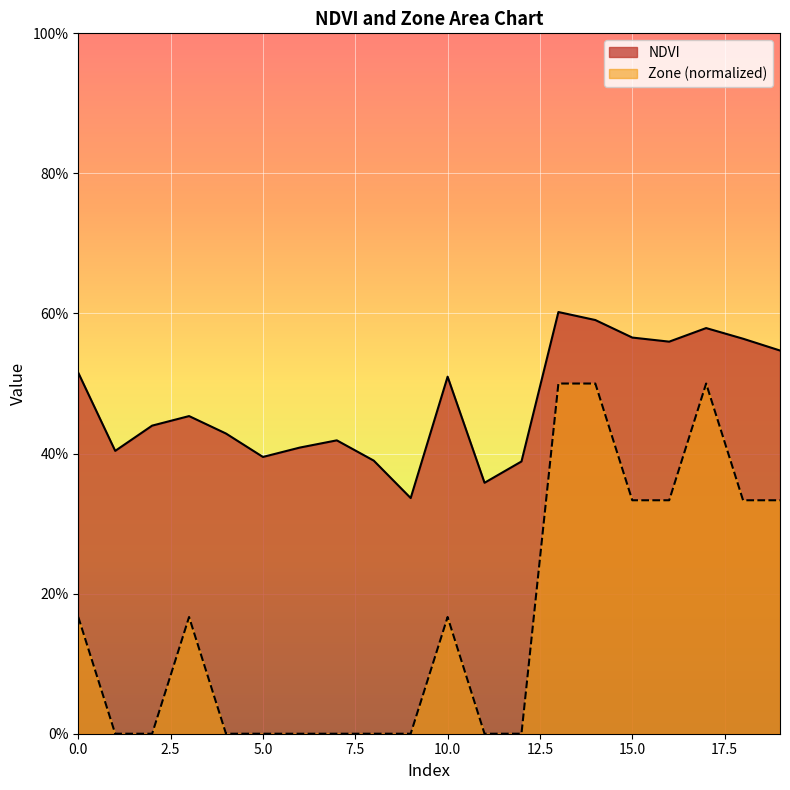

At which category is the sum across all series the highest?

13